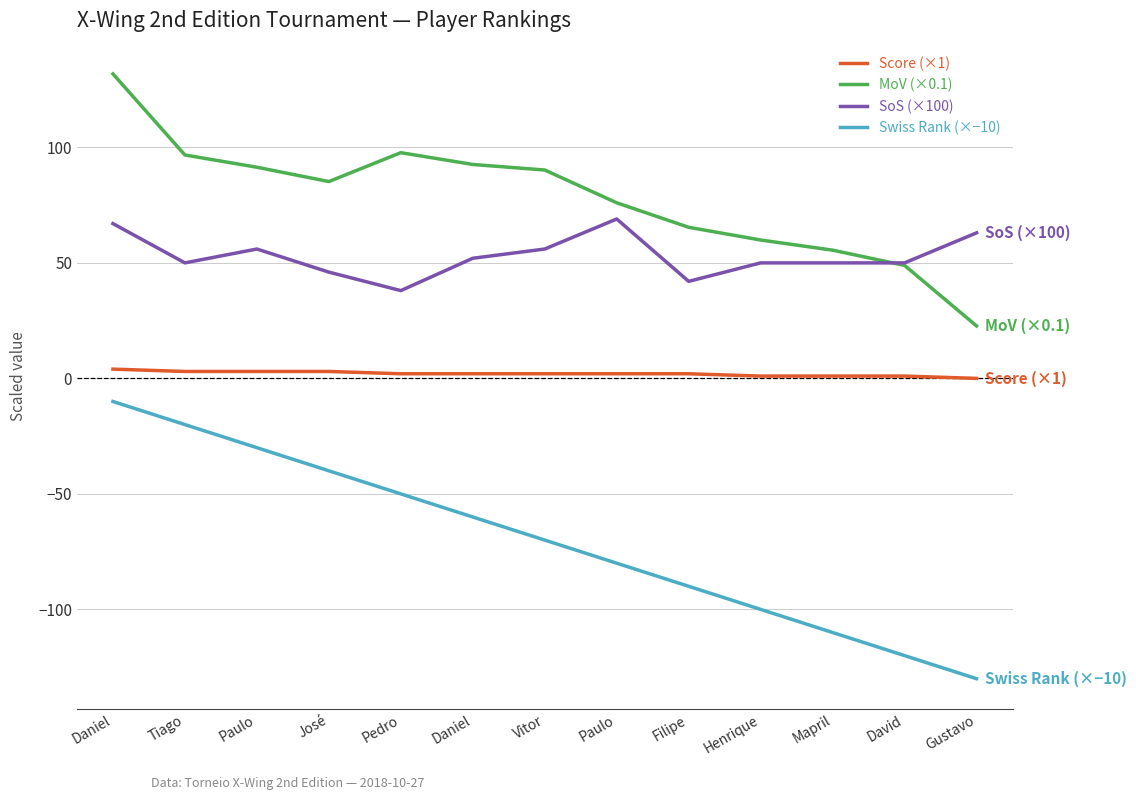

Is this an area chart (filled region under the line)?

No